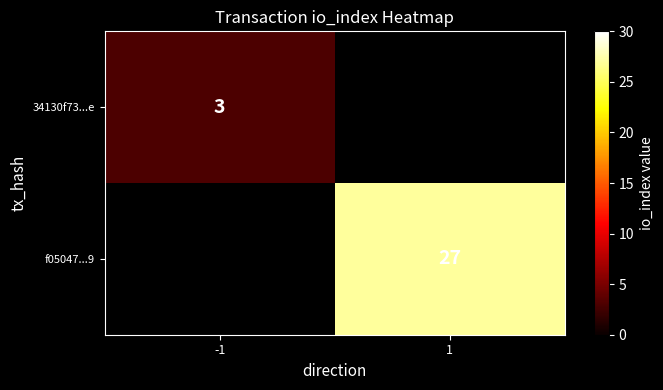

Count the number of data series in this chart.

2